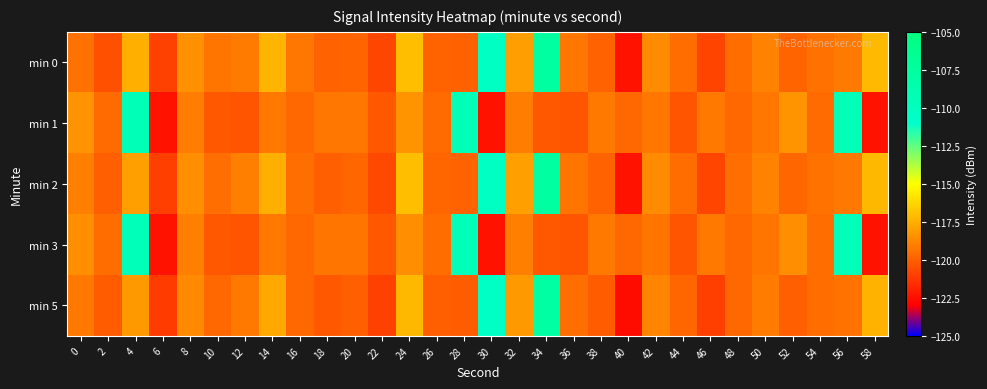

Reading right to left, list all the values displayed in this chart.

min 0: 58=-117.2	56=-119.2	54=-119.4	52=-119.8	50=-118.9	48=-119.5	46=-120.8	44=-119.6	42=-118.6	40=-122.4	38=-119.9	36=-119.3	34=-107.6	32=-118.0	30=-110.3	28=-119.9	26=-119.9	24=-117.0	22=-120.7	20=-119.8	18=-119.9	16=-119.3	14=-117.3	12=-119.1	10=-119.3	8=-118.4	6=-120.9	4=-117.5	2=-120.5	0=-119.4
min 1: 58=-122.4	56=-109.4	54=-119.6	52=-118.4	50=-119.3	48=-119.7	46=-119.2	44=-120.3	42=-119.3	40=-119.7	38=-119.2	36=-120.3	34=-120.2	32=-119.0	30=-122.4	28=-109.4	26=-119.6	24=-118.4	22=-120.2	20=-119.3	18=-119.3	16=-119.7	14=-119.2	12=-120.3	10=-120.2	8=-119.0	6=-122.4	4=-109.4	2=-119.6	0=-118.4
min 2: 58=-117.2	56=-119.2	54=-119.4	52=-119.8	50=-118.9	48=-119.5	46=-120.8	44=-119.6	42=-118.6	40=-122.4	38=-119.9	36=-119.3	34=-107.6	32=-118.0	30=-110.3	28=-119.9	26=-119.8	24=-117.0	22=-120.7	20=-119.8	18=-120.0	16=-119.5	14=-117.5	12=-119.0	10=-119.5	8=-118.5	6=-121.0	4=-118.0	2=-120.0	0=-119.0
min 3: 58=-122.4	56=-109.5	54=-119.6	52=-118.5	50=-119.3	48=-119.7	46=-119.2	44=-120.3	42=-119.3	40=-119.7	38=-119.2	36=-120.3	34=-120.2	32=-119.0	30=-122.4	28=-109.5	26=-119.6	24=-118.5	22=-120.2	20=-119.3	18=-119.3	16=-119.7	14=-119.2	12=-120.3	10=-120.2	8=-119.0	6=-122.4	4=-109.5	2=-119.6	0=-118.5
min 5: 58=-117.4	56=-119.4	54=-119.6	52=-120.0	50=-119.1	48=-119.7	46=-121.0	44=-119.8	42=-118.8	40=-122.6	38=-120.1	36=-119.5	34=-107.8	32=-118.2	30=-110.5	28=-120.1	26=-120.0	24=-117.2	22=-120.9	20=-120.0	18=-120.2	16=-119.7	14=-117.7	12=-119.2	10=-119.7	8=-118.7	6=-121.1	4=-118.2	2=-120.1	0=-119.2